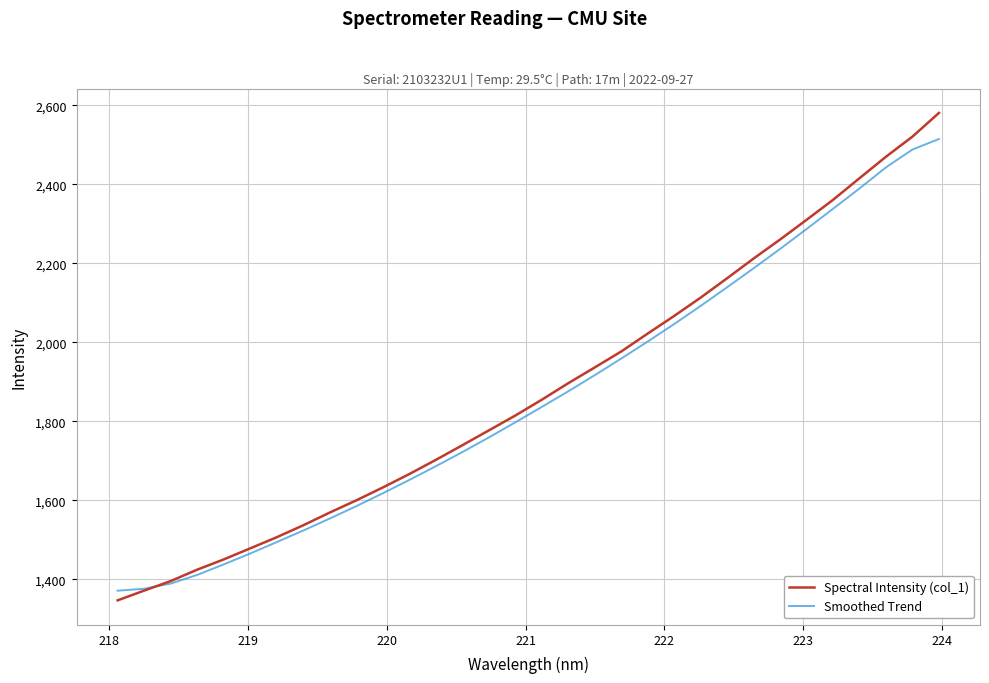

What is the sum of all Smoothed Trend values?

59601.0